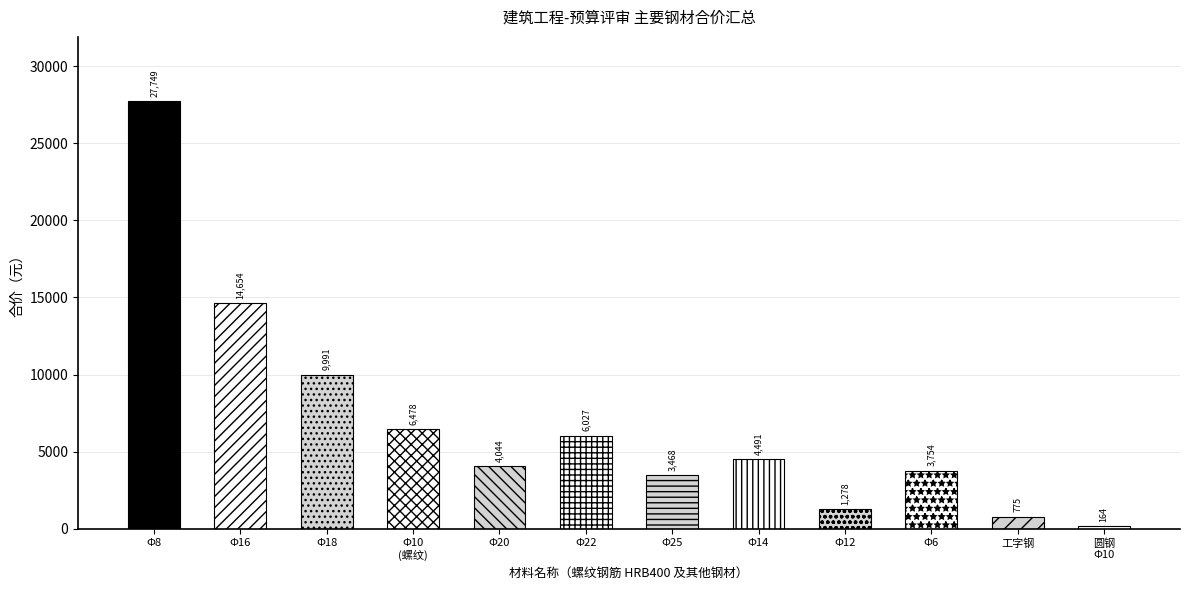

What value does the data have at 螺纹钢筋 HRB400 Φ22?

6026.9